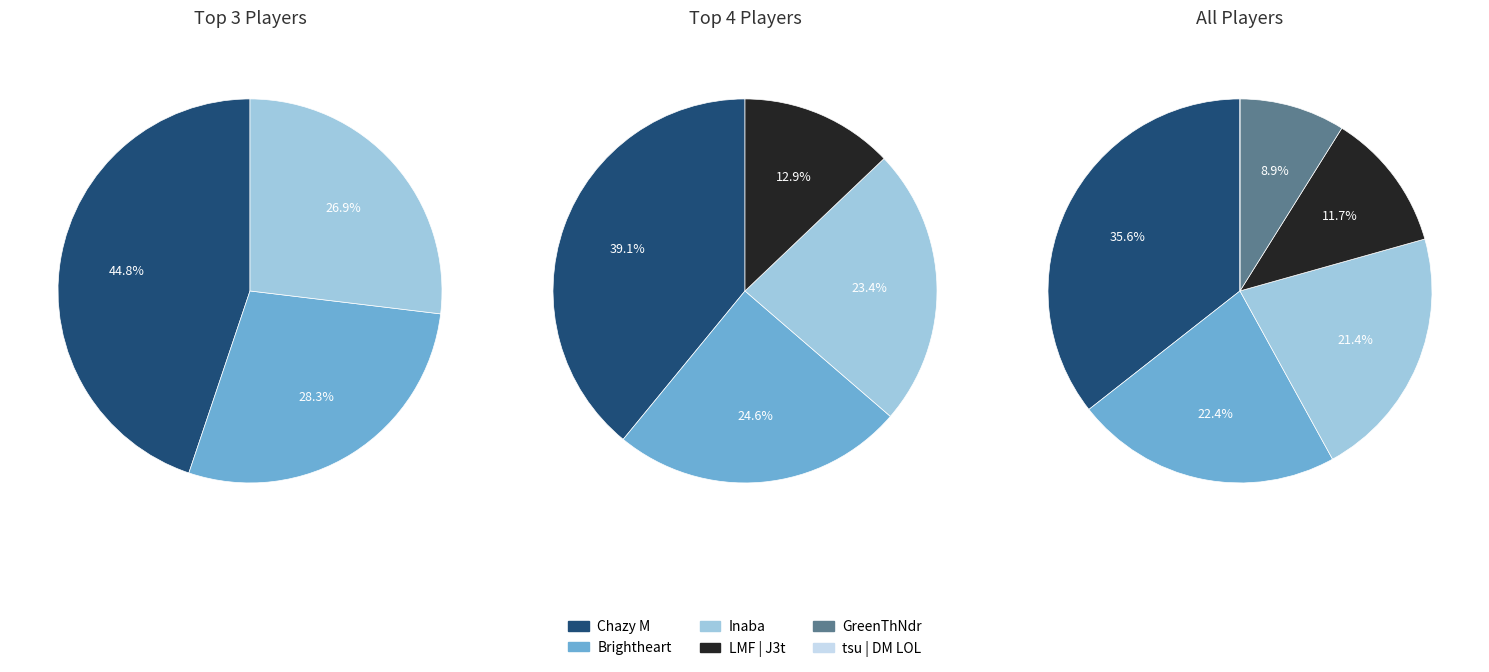

To the nearest percent, what portion does LMF | J3t represent?

12%